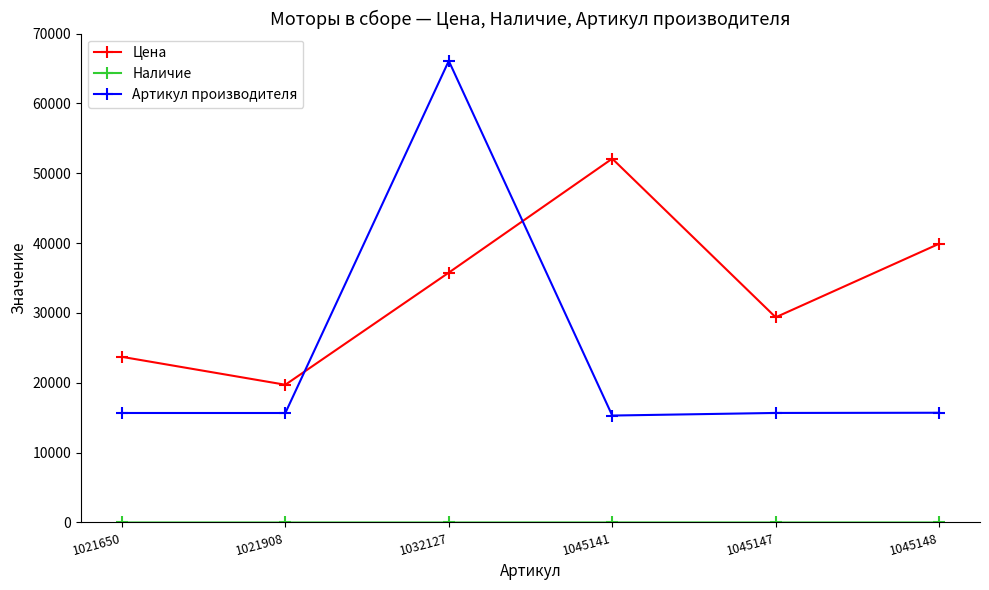

What is the value of the Цена point at the 4th from the left?

52092